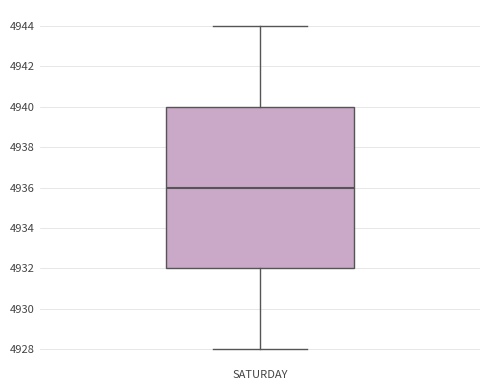

Transcribe this box plot: give where the median line is, the range the box spans, and where the two whiskers end, as read against the y-axis. The values are not printed on the chart, so give them approximately, as read against the axis.

median 4936, box 4932 to 4940, whiskers 4928 to 4944